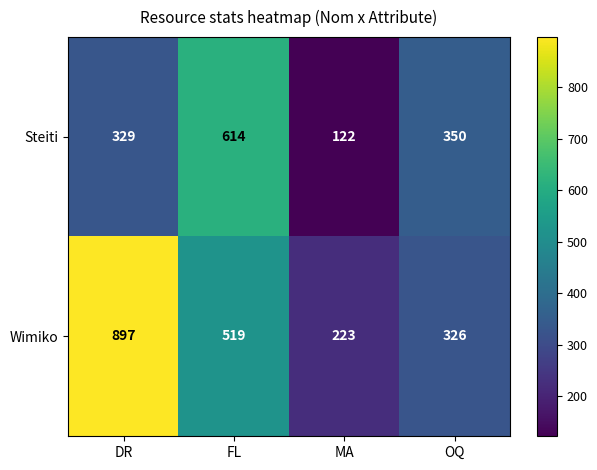

Between DR and FL, which series saw the biggest shift?

Wimiko